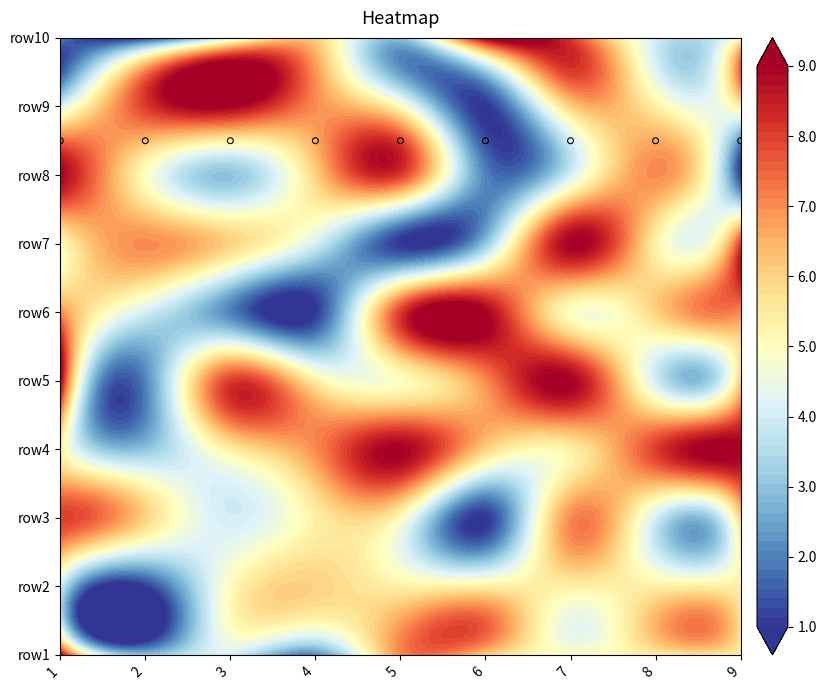

How many data points in 5 are above 5?

4